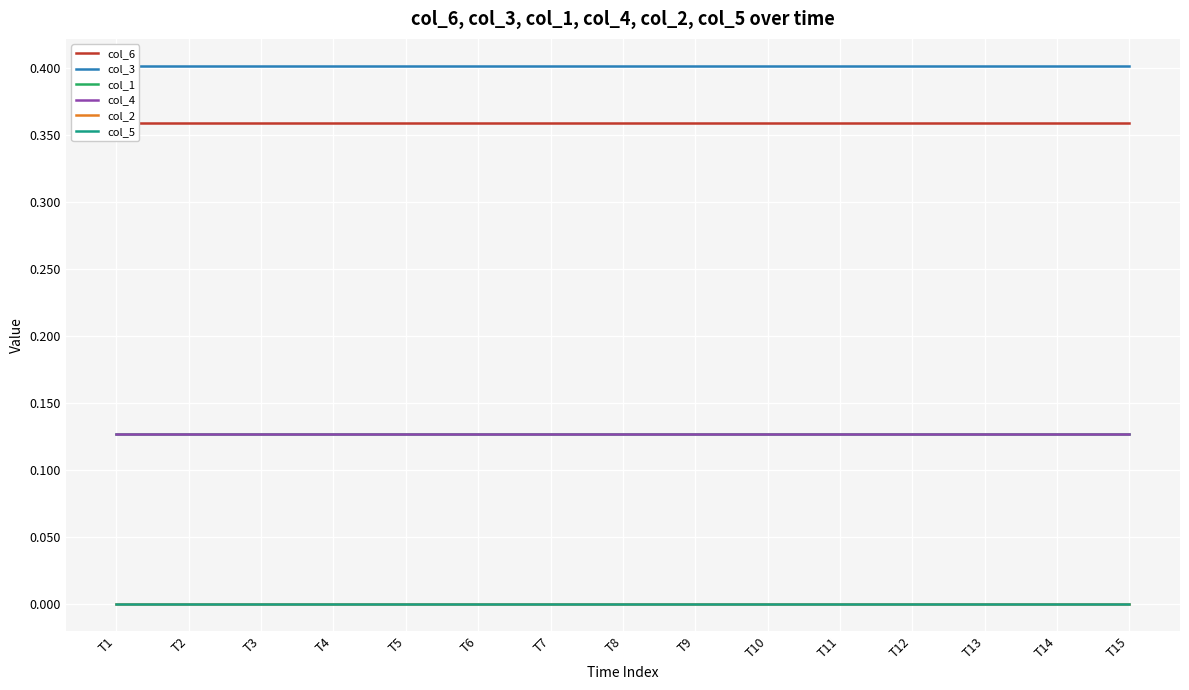

At T15, list the series in order from largest to smallest.

col_3, col_6, col_1, col_4, col_2, col_5